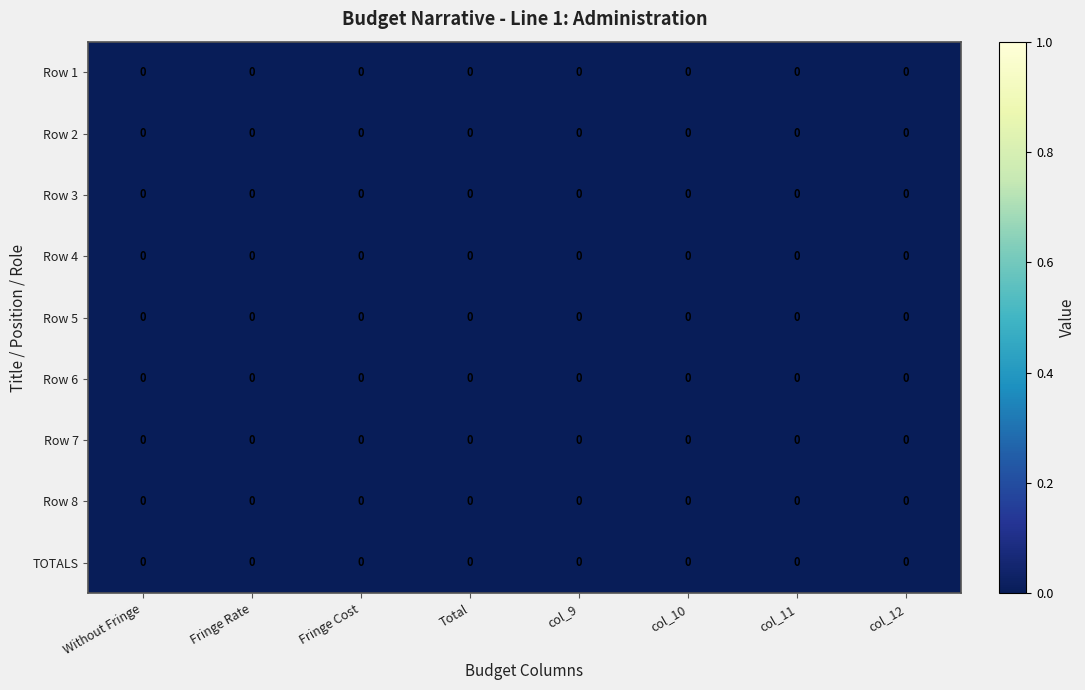

Reading left to right, transcribe all the data shown in this chart.

Row 1: Without Fringe=0.0	Fringe Rate=0.0	Fringe Cost=0.0	Total=0.0	col_9=0.0	col_10=0.0	col_11=0.0	col_12=0.0
Row 2: Without Fringe=0.0	Fringe Rate=0.0	Fringe Cost=0.0	Total=0.0	col_9=0.0	col_10=0.0	col_11=0.0	col_12=0.0
Row 3: Without Fringe=0.0	Fringe Rate=0.0	Fringe Cost=0.0	Total=0.0	col_9=0.0	col_10=0.0	col_11=0.0	col_12=0.0
Row 4: Without Fringe=0.0	Fringe Rate=0.0	Fringe Cost=0.0	Total=0.0	col_9=0.0	col_10=0.0	col_11=0.0	col_12=0.0
Row 5: Without Fringe=0.0	Fringe Rate=0.0	Fringe Cost=0.0	Total=0.0	col_9=0.0	col_10=0.0	col_11=0.0	col_12=0.0
Row 6: Without Fringe=0.0	Fringe Rate=0.0	Fringe Cost=0.0	Total=0.0	col_9=0.0	col_10=0.0	col_11=0.0	col_12=0.0
Row 7: Without Fringe=0.0	Fringe Rate=0.0	Fringe Cost=0.0	Total=0.0	col_9=0.0	col_10=0.0	col_11=0.0	col_12=0.0
Row 8: Without Fringe=0.0	Fringe Rate=0.0	Fringe Cost=0.0	Total=0.0	col_9=0.0	col_10=0.0	col_11=0.0	col_12=0.0
TOTALS: Without Fringe=0.0	Fringe Rate=0.0	Fringe Cost=0.0	Total=0.0	col_9=0.0	col_10=0.0	col_11=0.0	col_12=0.0